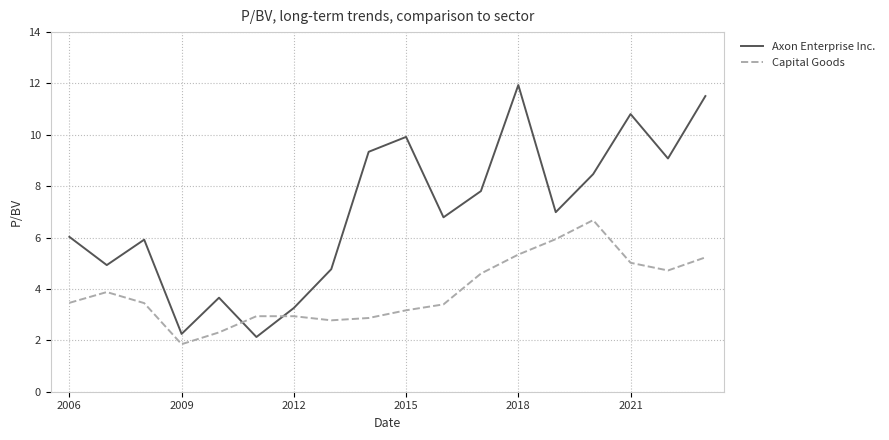

Which series has the largest total across all categories?

Axon Enterprise Inc.